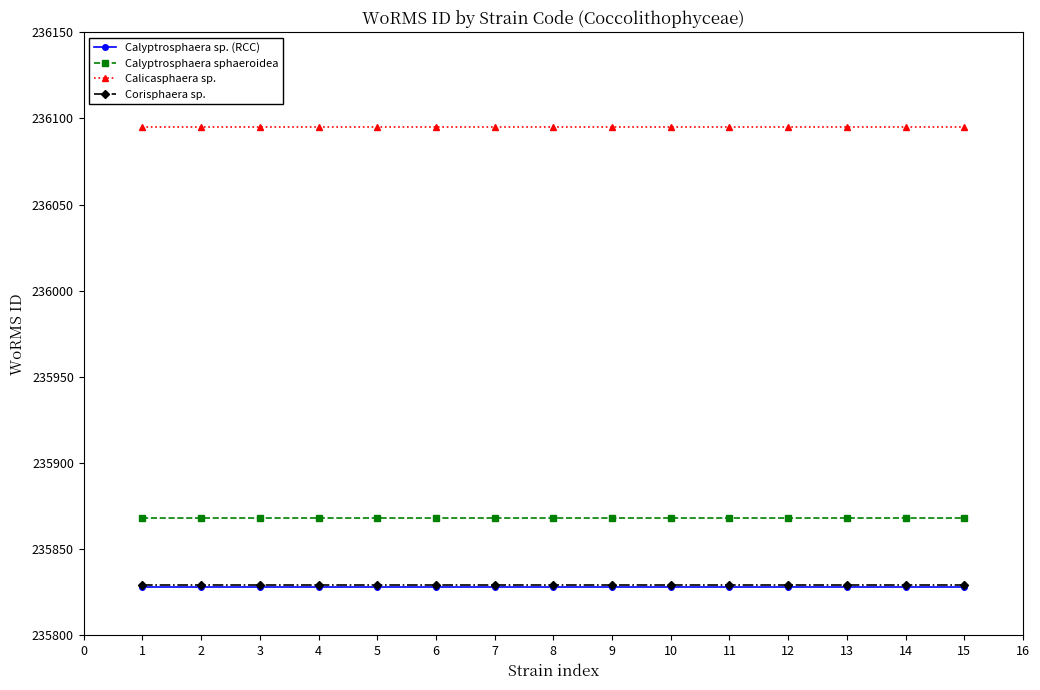

What is the difference between the highest and lowest values at 8?

267